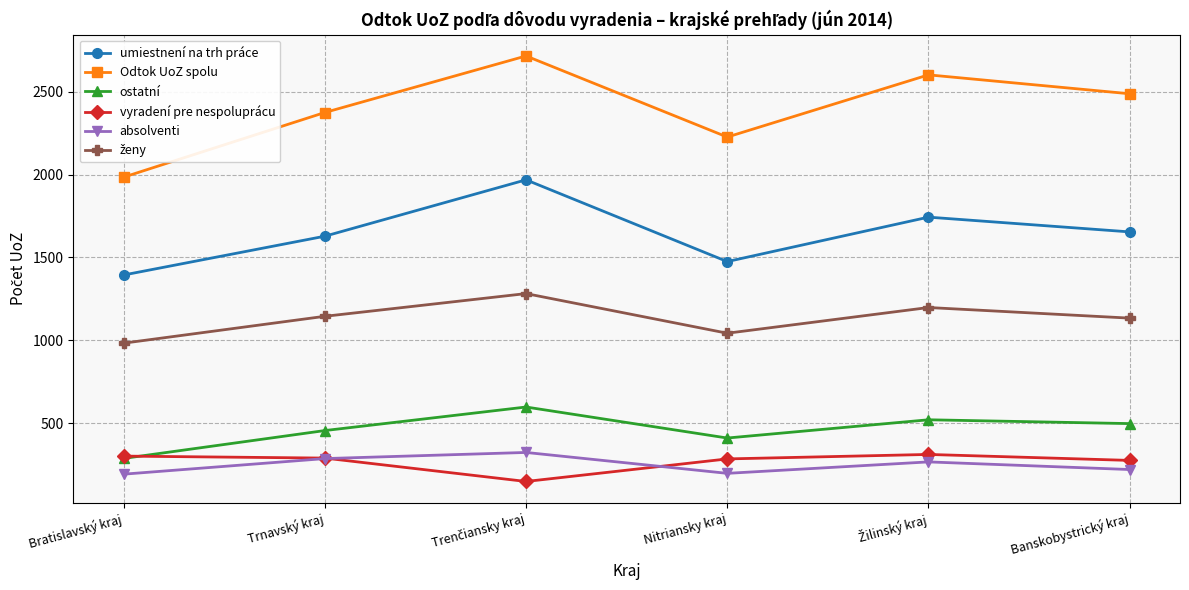

What is the value of the umiestnení na trh práce point at the 5th from the left?

1743